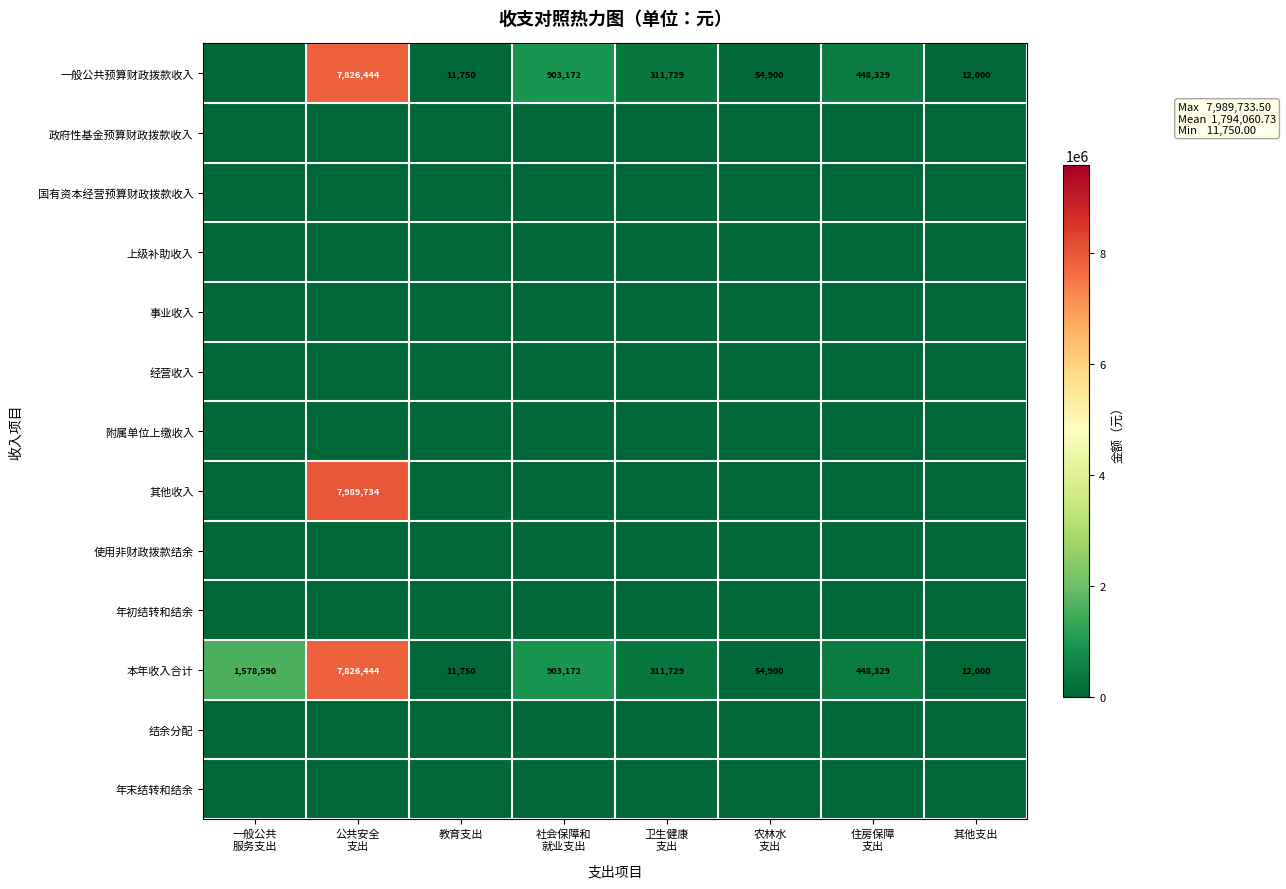

The 本年收入合计 series shows 6461 at 教育支出. True or false?

False